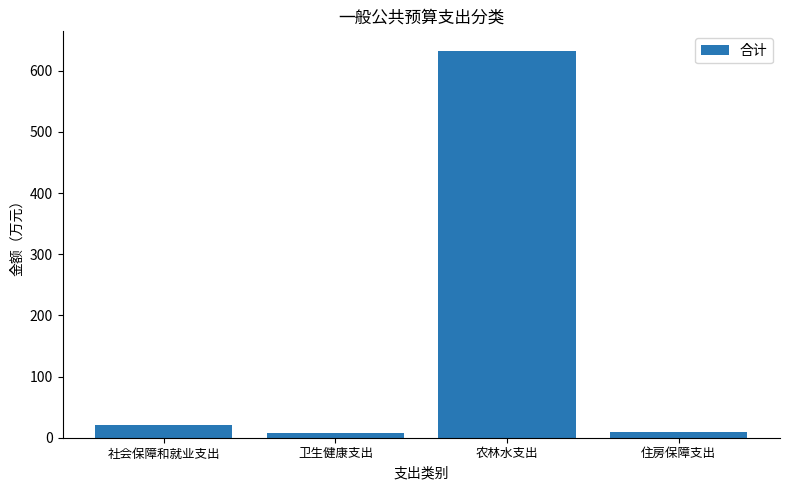

How many categories are shown in the chart?

4